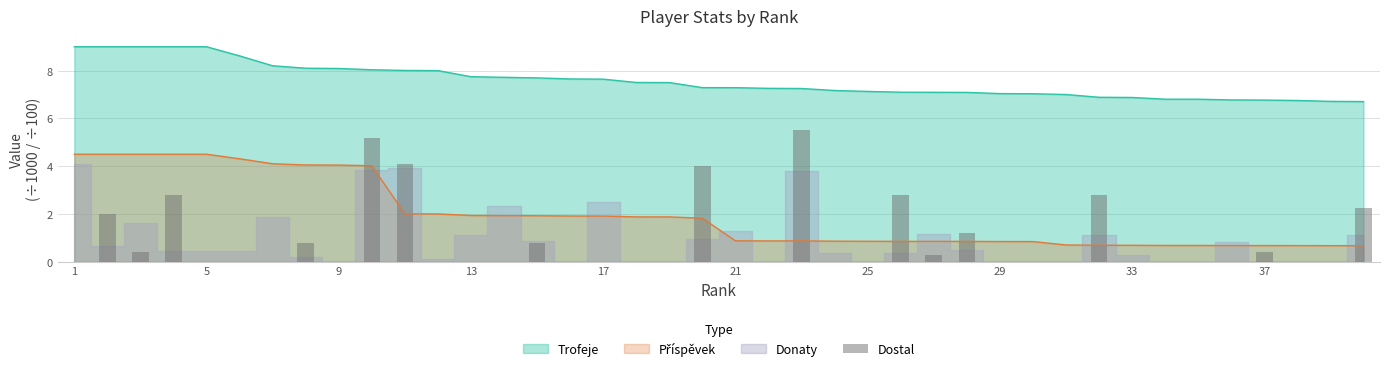

The Trofeje series shows 9.0 at 5. True or false?

True